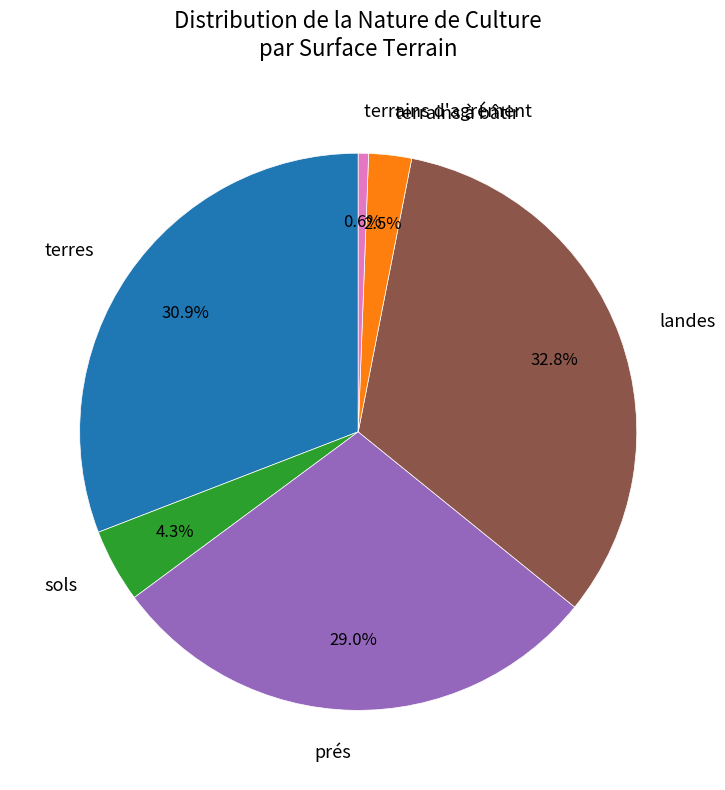

Is there any slice that represents more than half of the pie?

No